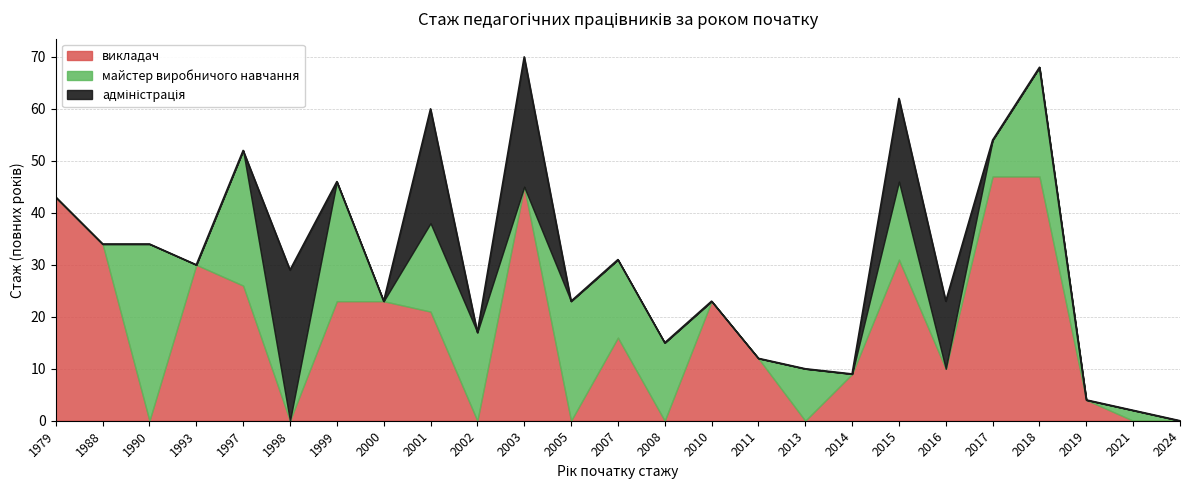

Does the chart have visible grid lines?

Yes